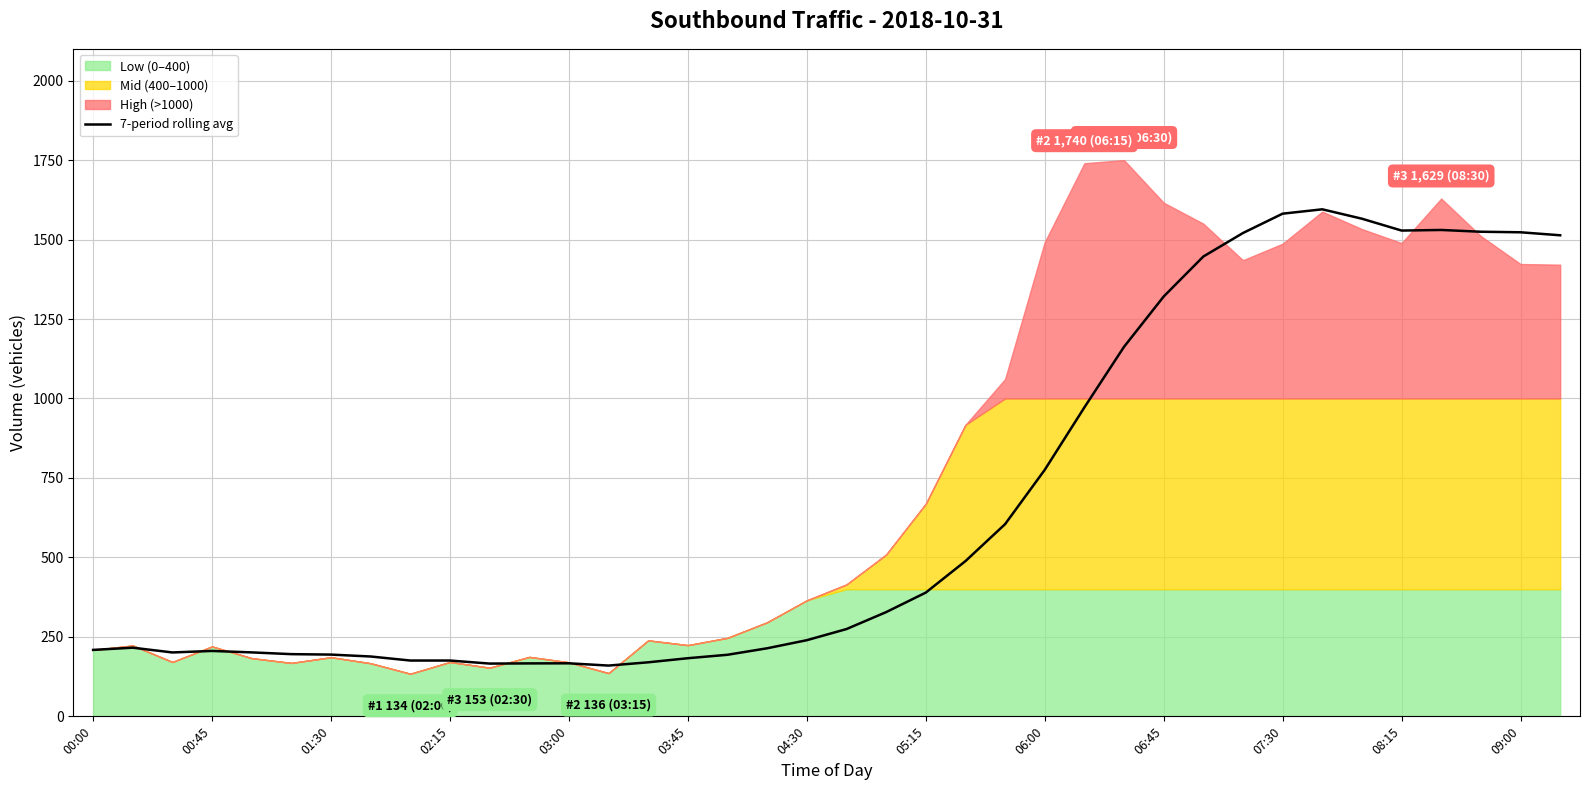

What is the sum of all values?

25265.5